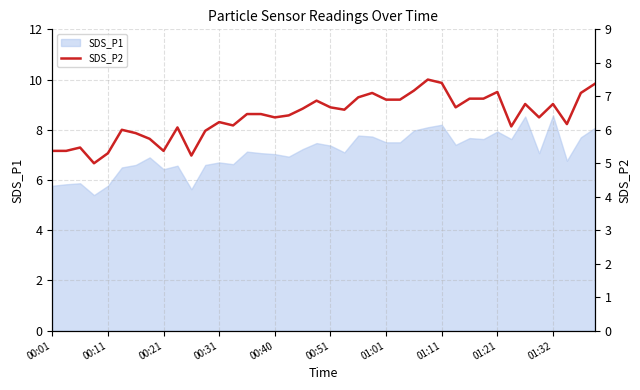

What is the minimum value for SDS_P1?

5.4